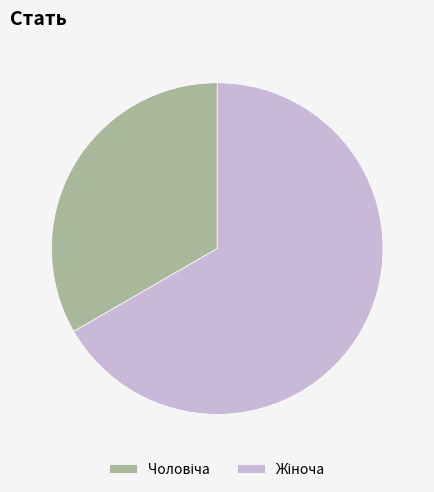

Does any single category account for the majority?

Yes